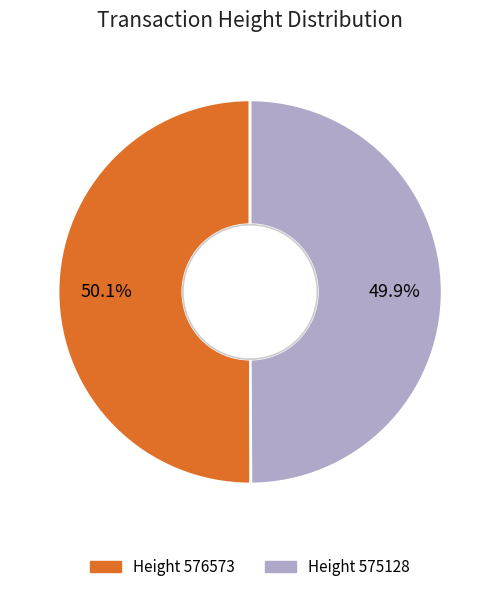

Is there a majority slice in this chart?

Yes